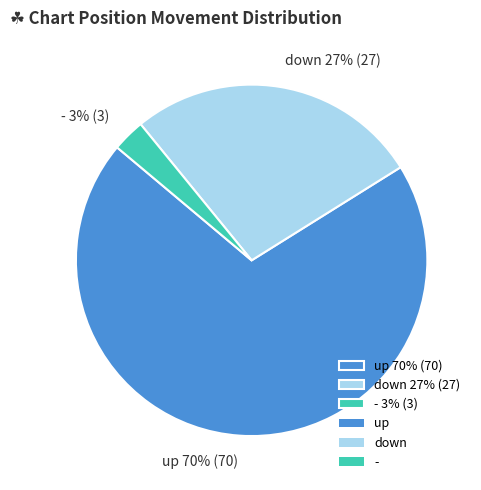

True or false: up 70% (70) accounts for 70% of the total.

True